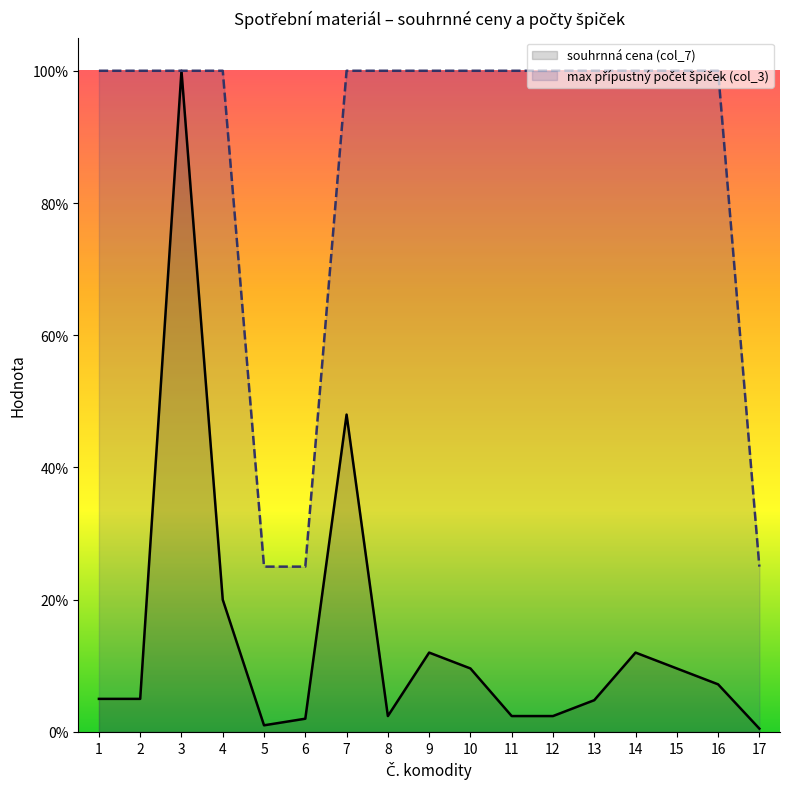

What are all the series names shown in the legend?

souhrnná cena (col_7), max přípustný počet špiček (col_3)